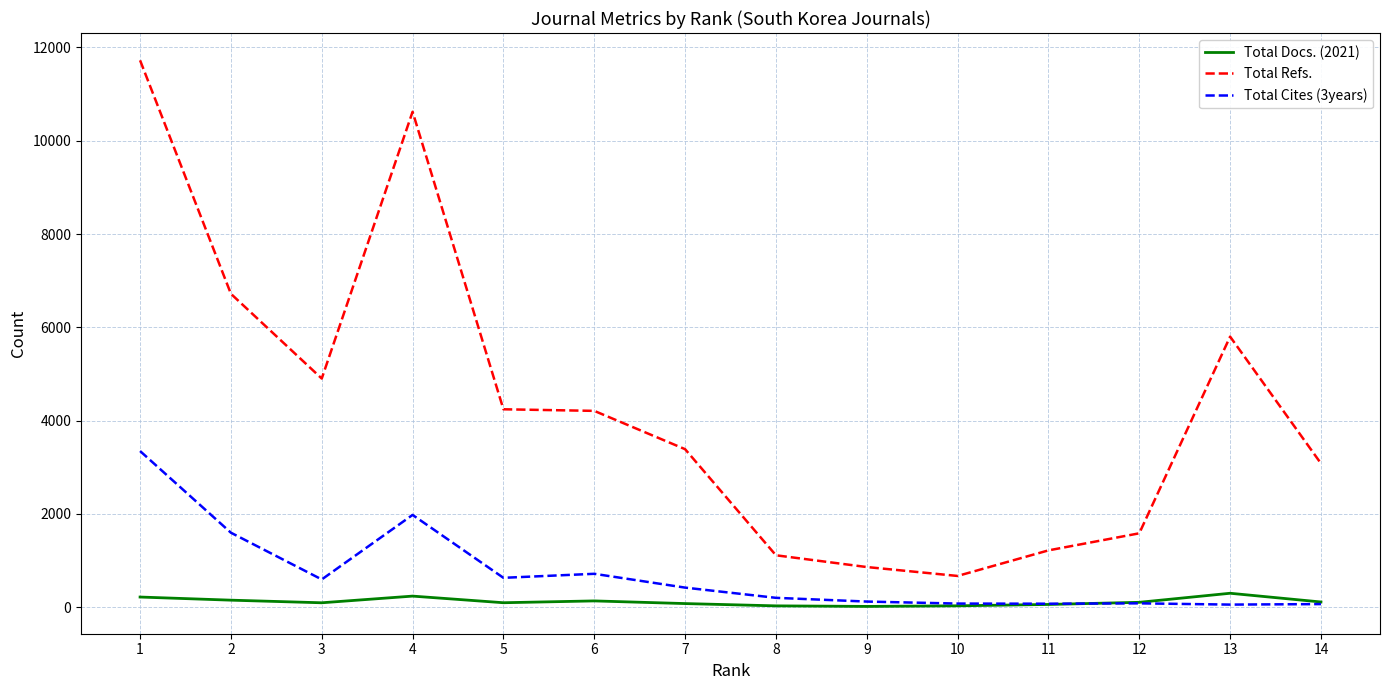

The value of Total Refs. at 2 is 6719. True or false?

True